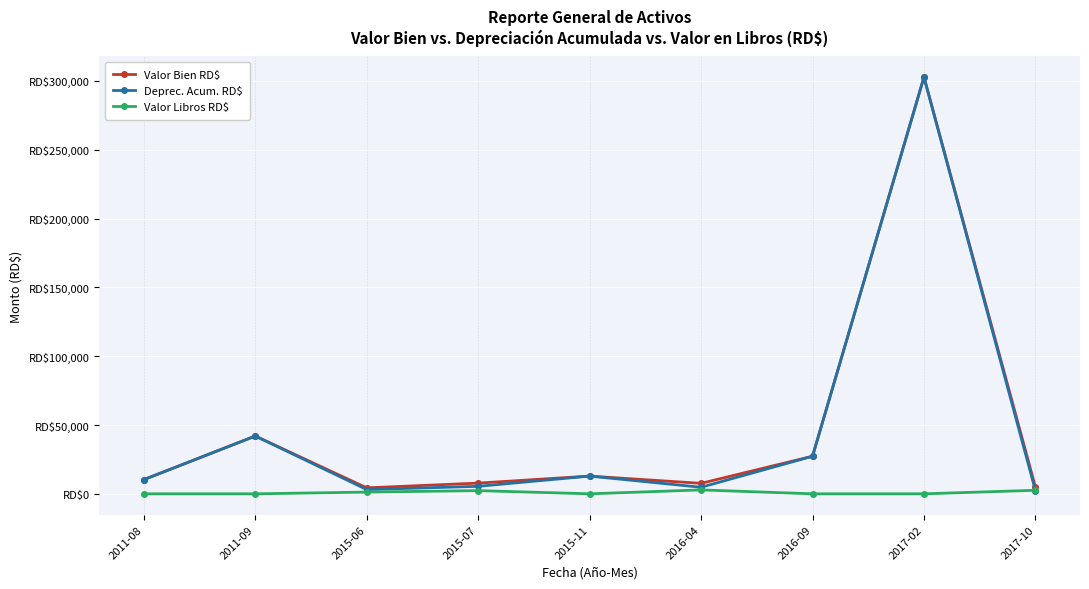

What is the total value across all series at 2017-10?

9793.0